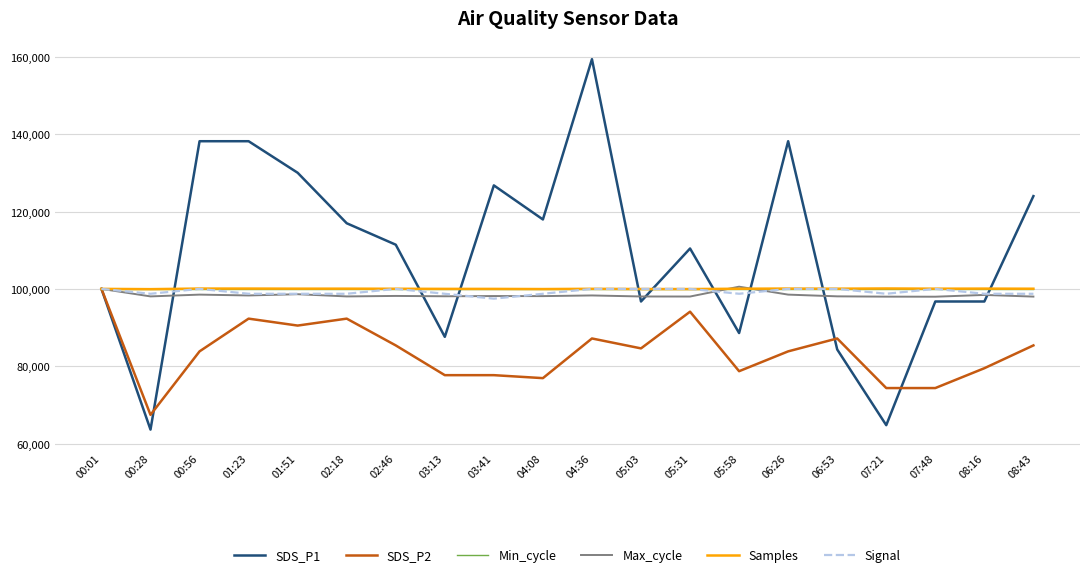

At which label does Samples first exceed 100038?

00:56